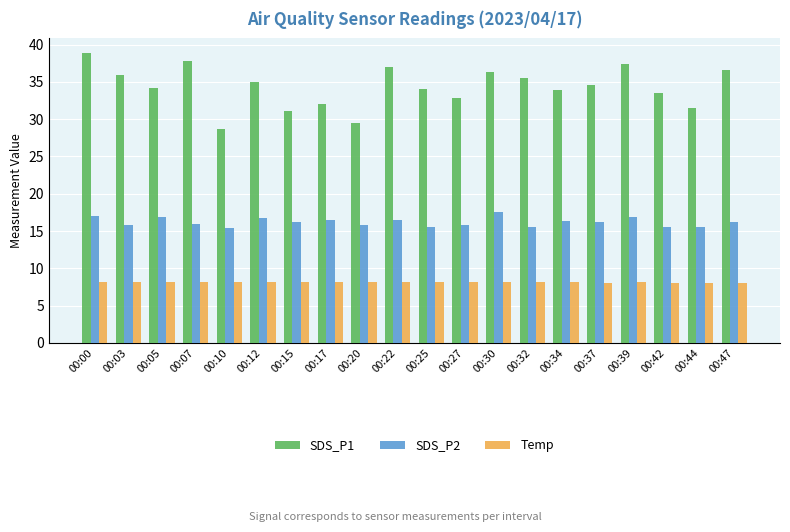

Which series has the largest range (max minus min)?

SDS_P1